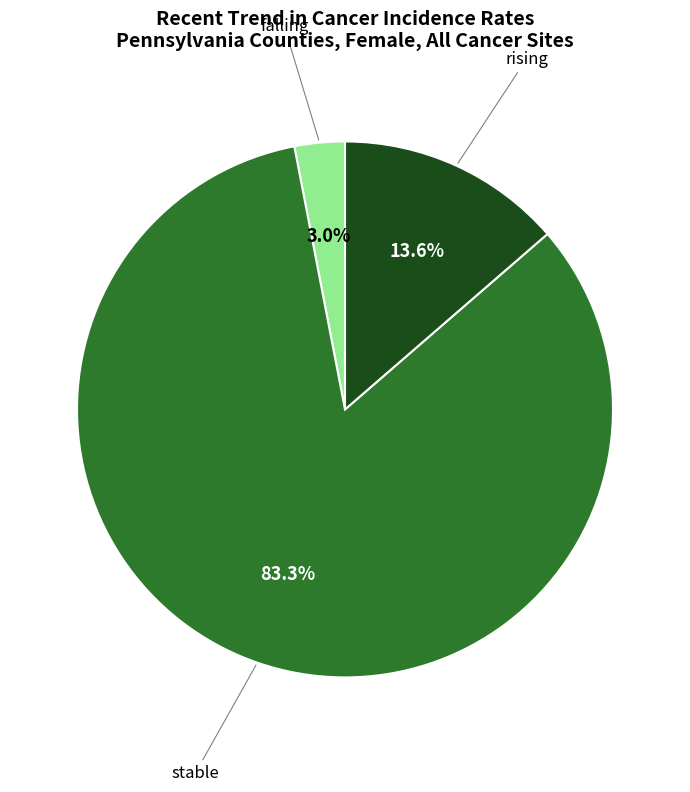

Does any single category account for the majority?

Yes